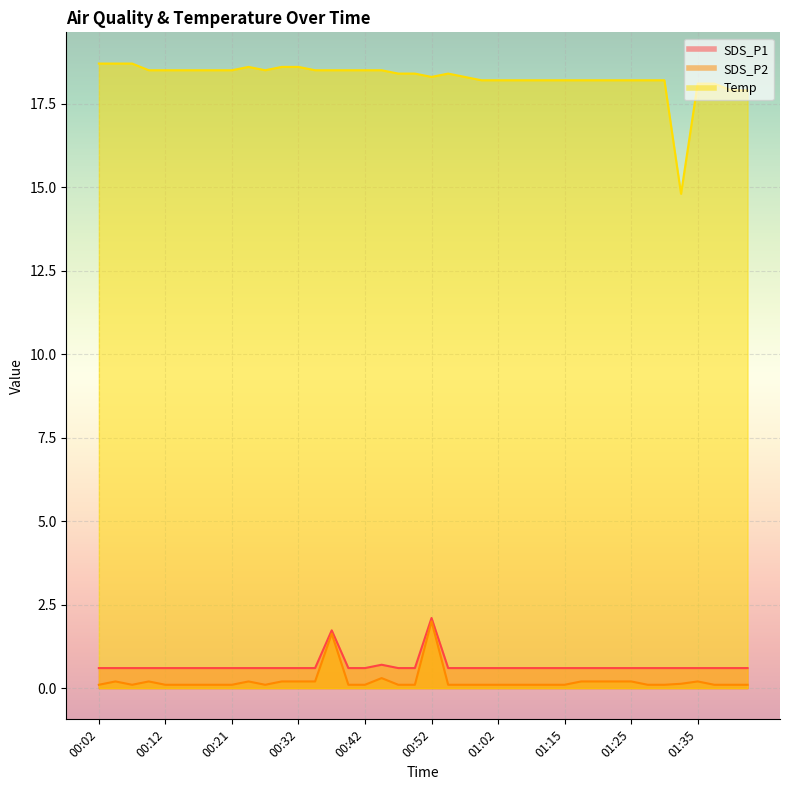

Which has a higher value, 00:09 or 01:17?

00:09